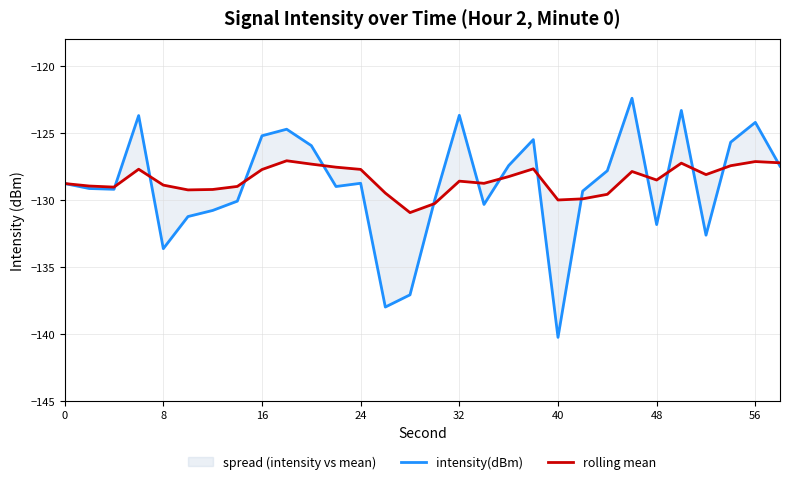

After their last crossing, which series has the higher values: rolling mean or intensity(dBm)?

rolling mean